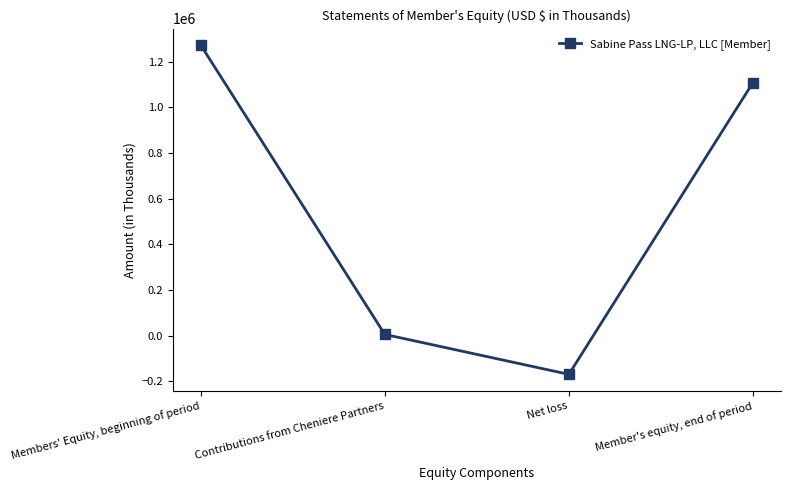

What is the change in value from Contributions from Cheniere Partners to Member's equity, end of period?

+1102852